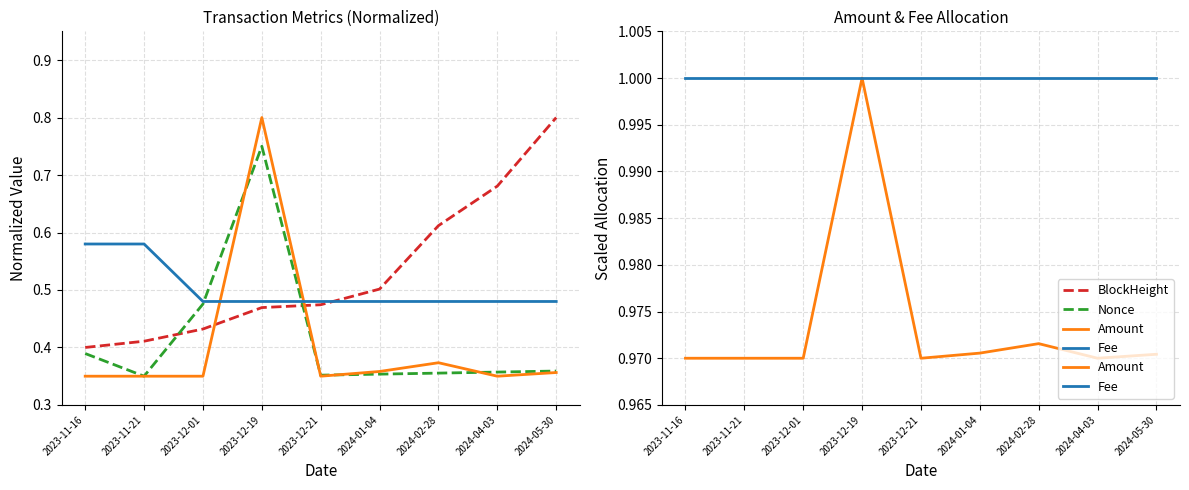

What is the lowest value of the BlockHeight series?

0.4